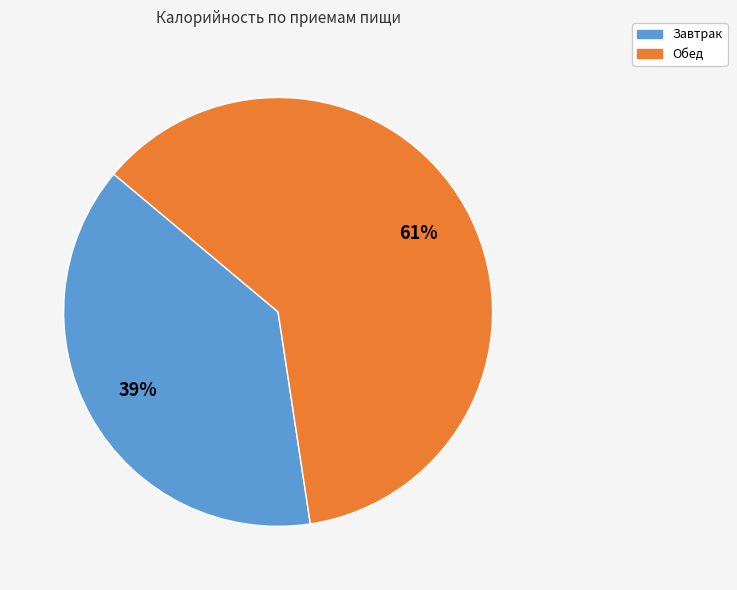

Do Завтрак and Обед together represent more than half of the pie?

Yes